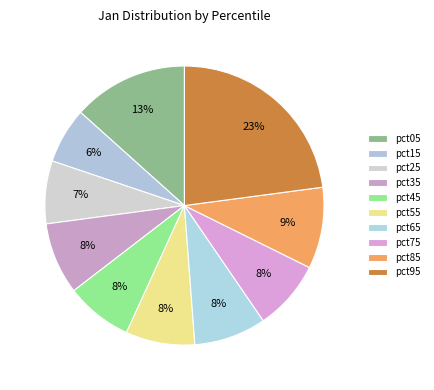

Does any single category account for the majority?

No